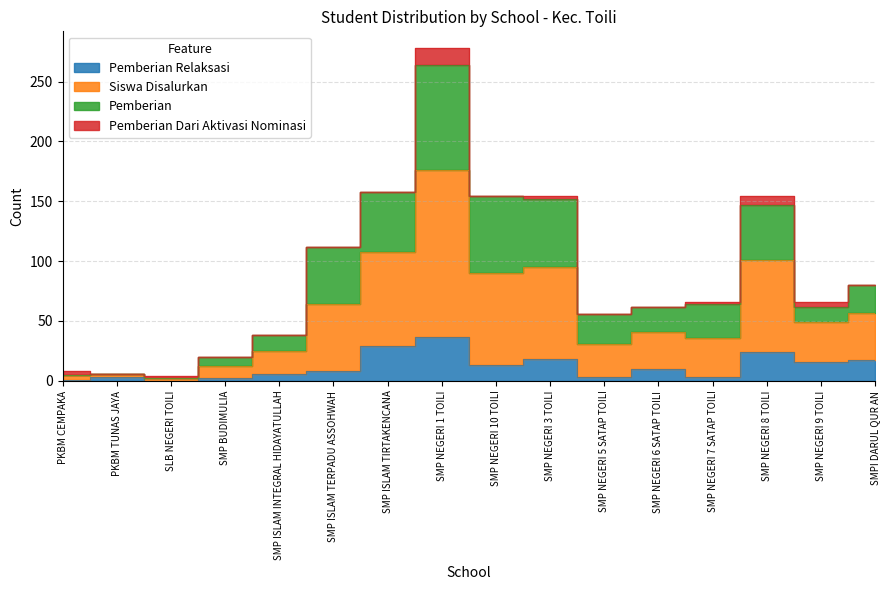

True or false: Pemberian Relaksasi and Siswa Disalurkan intersect in this chart.

False